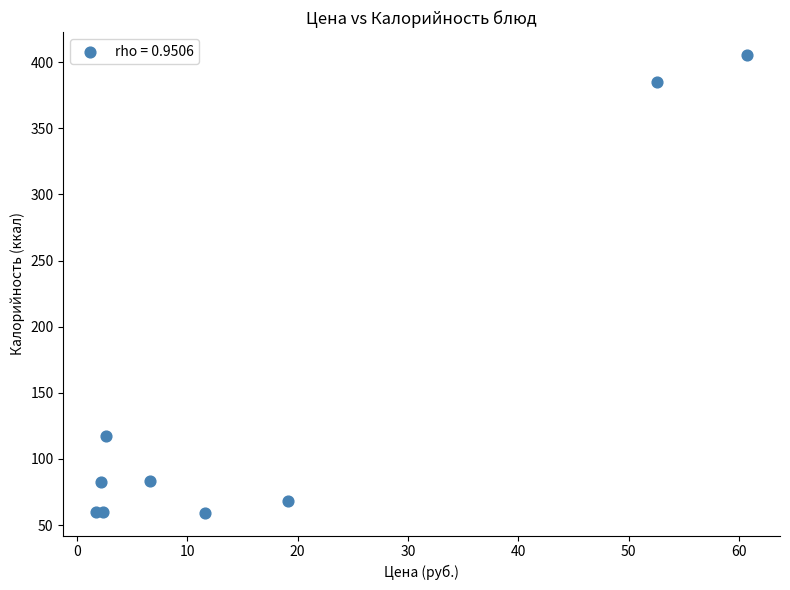

What Y value in the scatter plot is closest to 232?

117.5